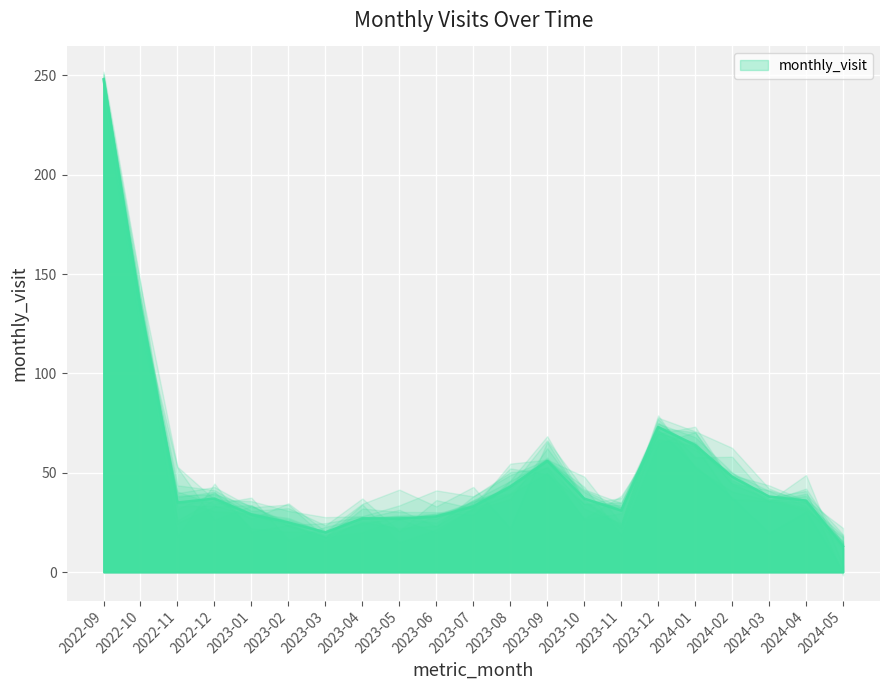

Reading left to right, transcribe all the data shown in this chart.

2022-09=248	2022-10=133	2022-11=35	2022-12=37	2023-01=29	2023-02=25	2023-03=20	2023-04=27	2023-05=27	2023-06=28	2023-07=33	2023-08=43	2023-09=56	2023-10=37	2023-11=31	2023-12=73	2024-01=64	2024-02=48	2024-03=38	2024-04=36	2024-05=13